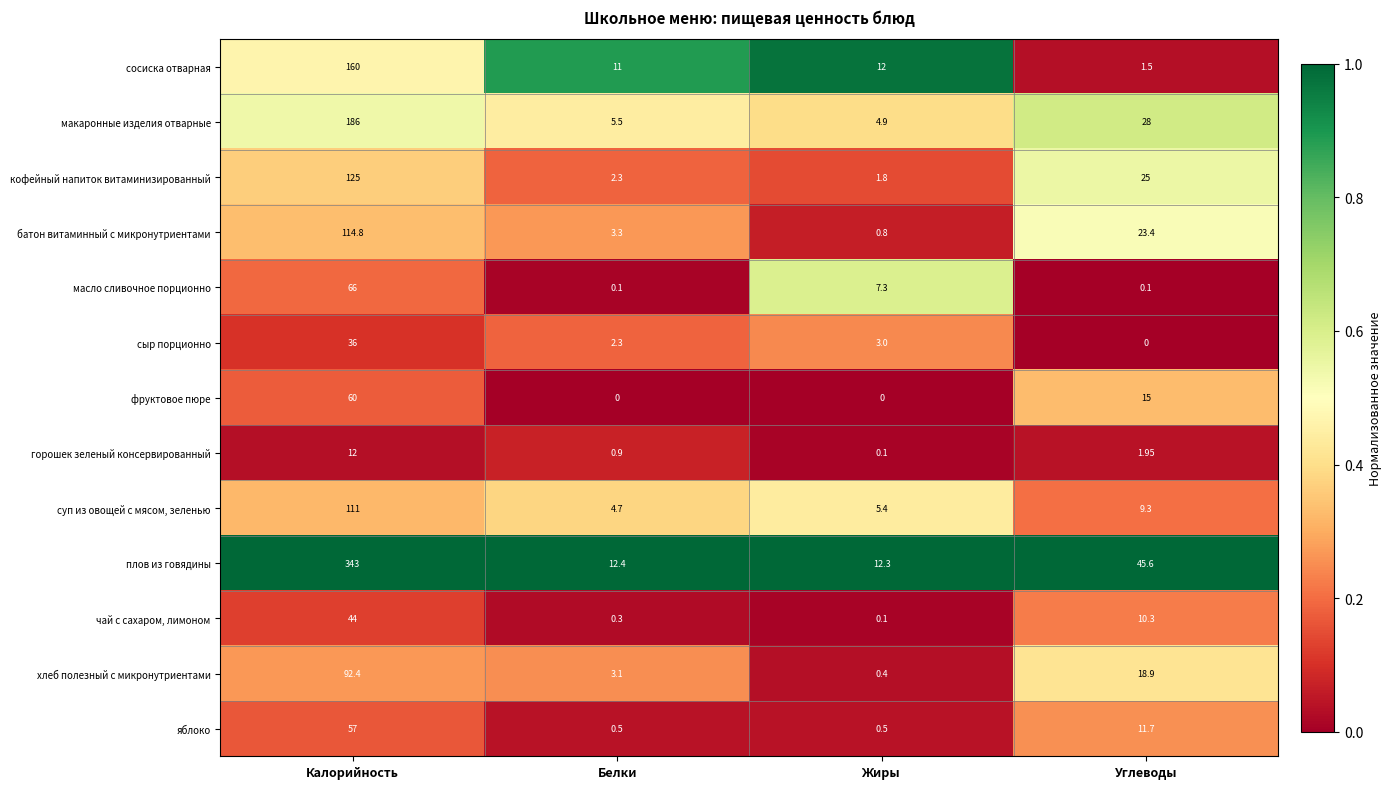

Which series has the largest range (max minus min)?

плов из говядины